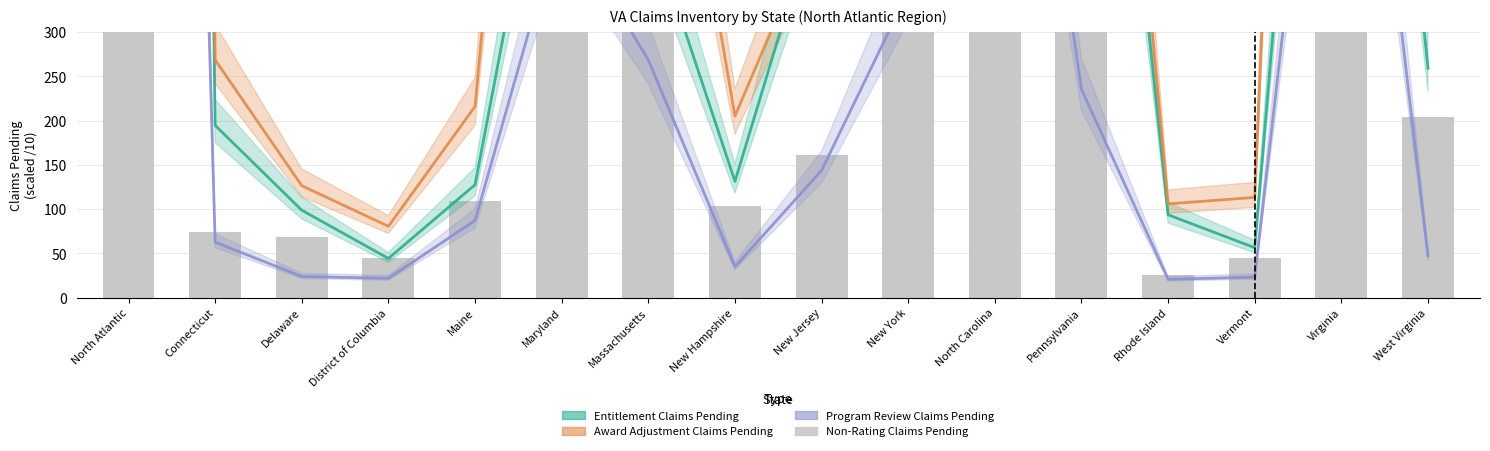

What is the label of the 4th bar from the left?

District of Columbia